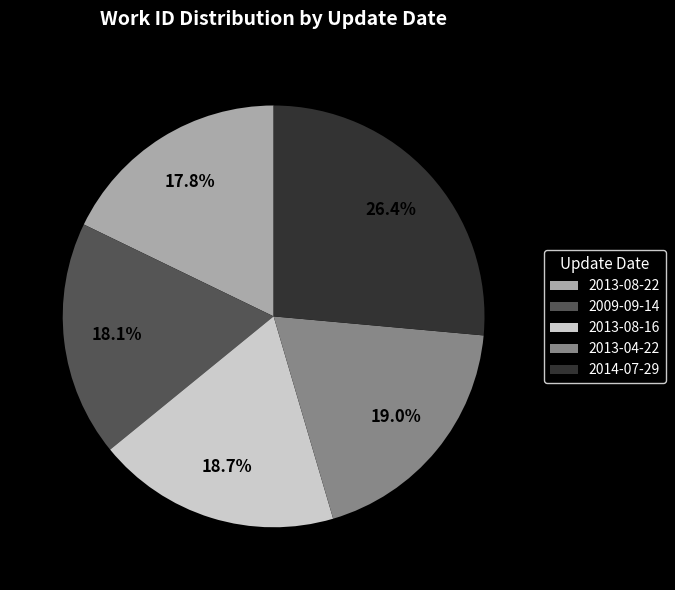

The 2014-07-29 slice represents 26% of the pie. True or false?

True